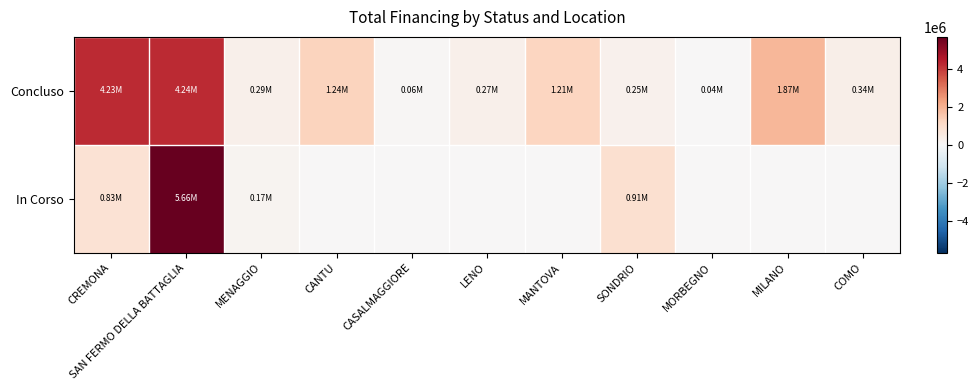

What is the total value across all series at MANTOVA?

1206048.8